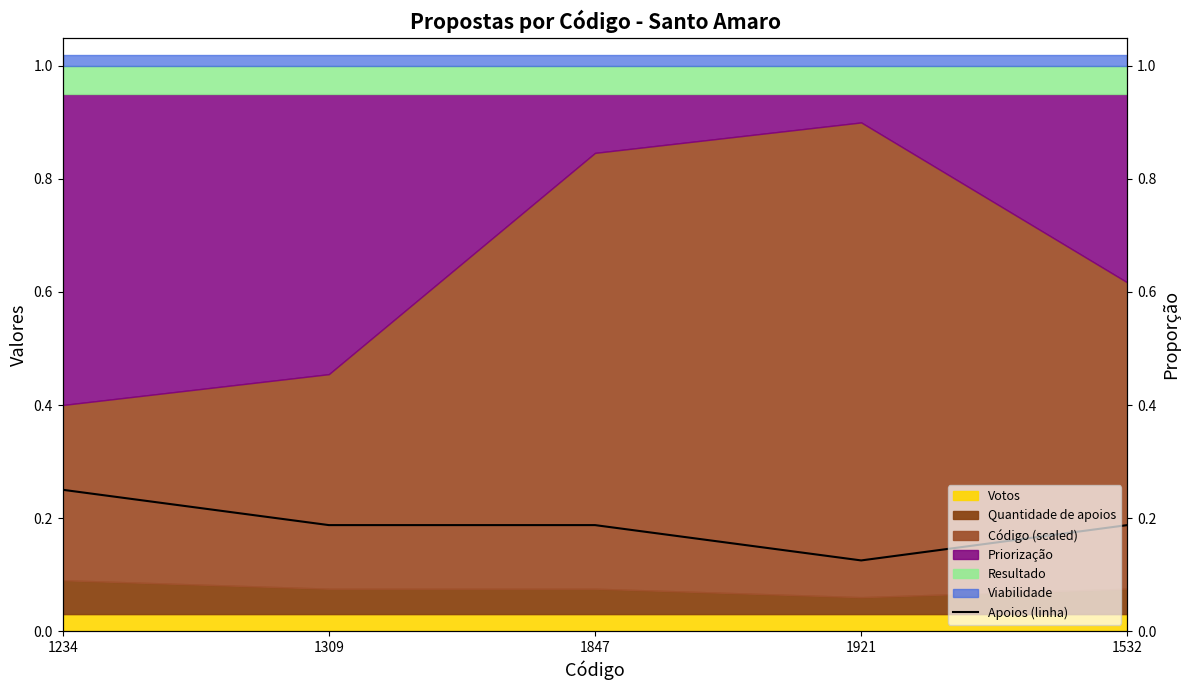

What is the label of the 2nd point from the right?

1921